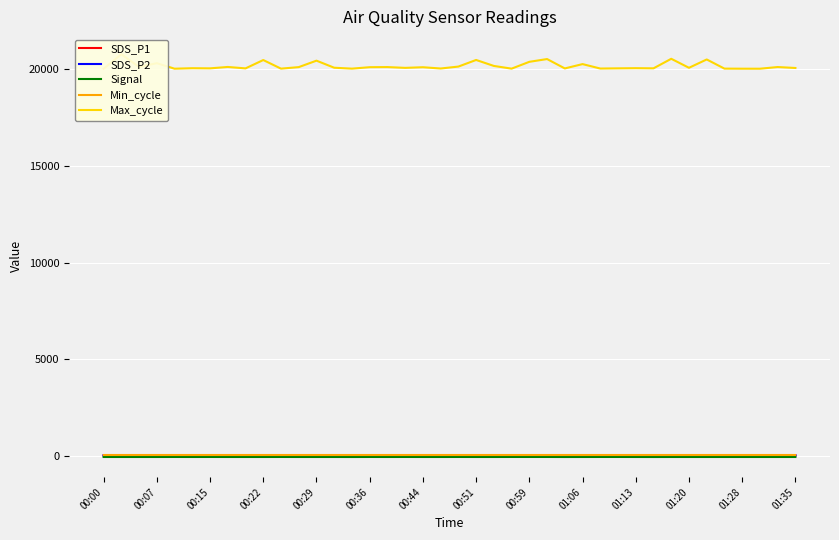

Is it true that Signal equals -33.9 at 26?

False